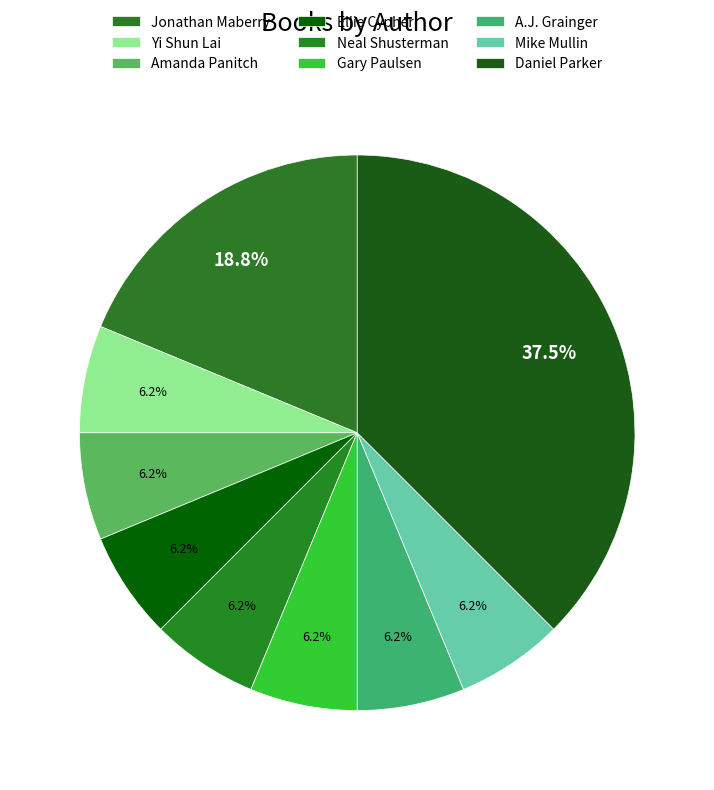

How many segments does this pie chart have?

9